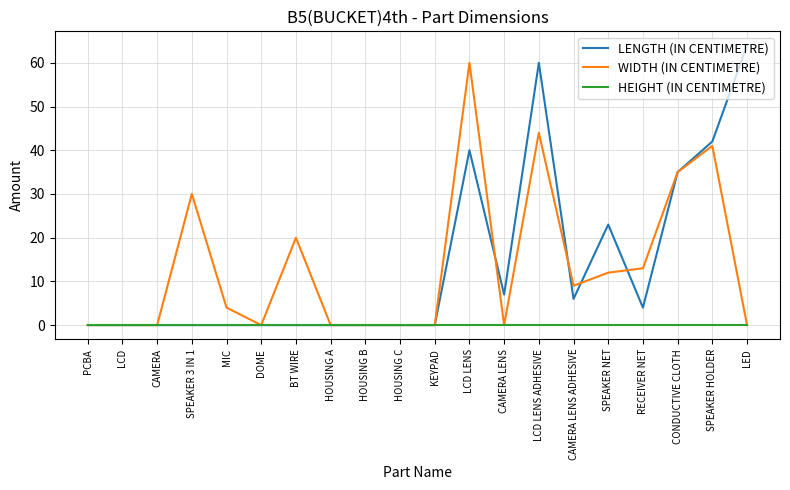

Rank the series by their maximum value, from lowest to highest.

HEIGHT (IN CENTIMETRE), WIDTH (IN CENTIMETRE), LENGTH (IN CENTIMETRE)